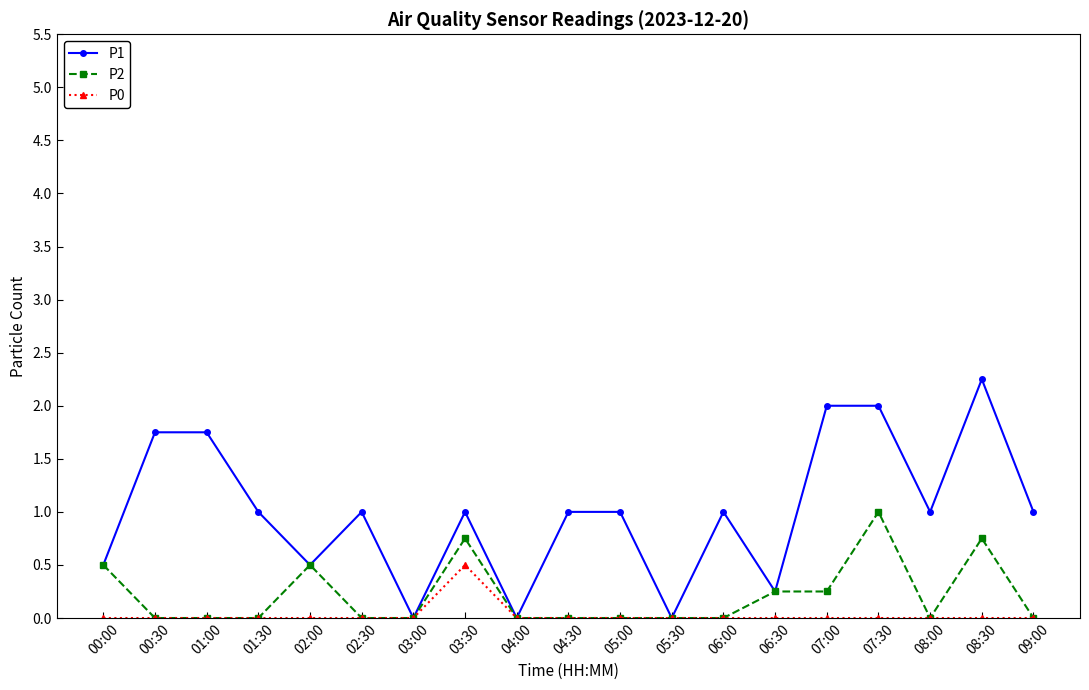

What is the value of the P1 point at the 19th from the left?

1.0